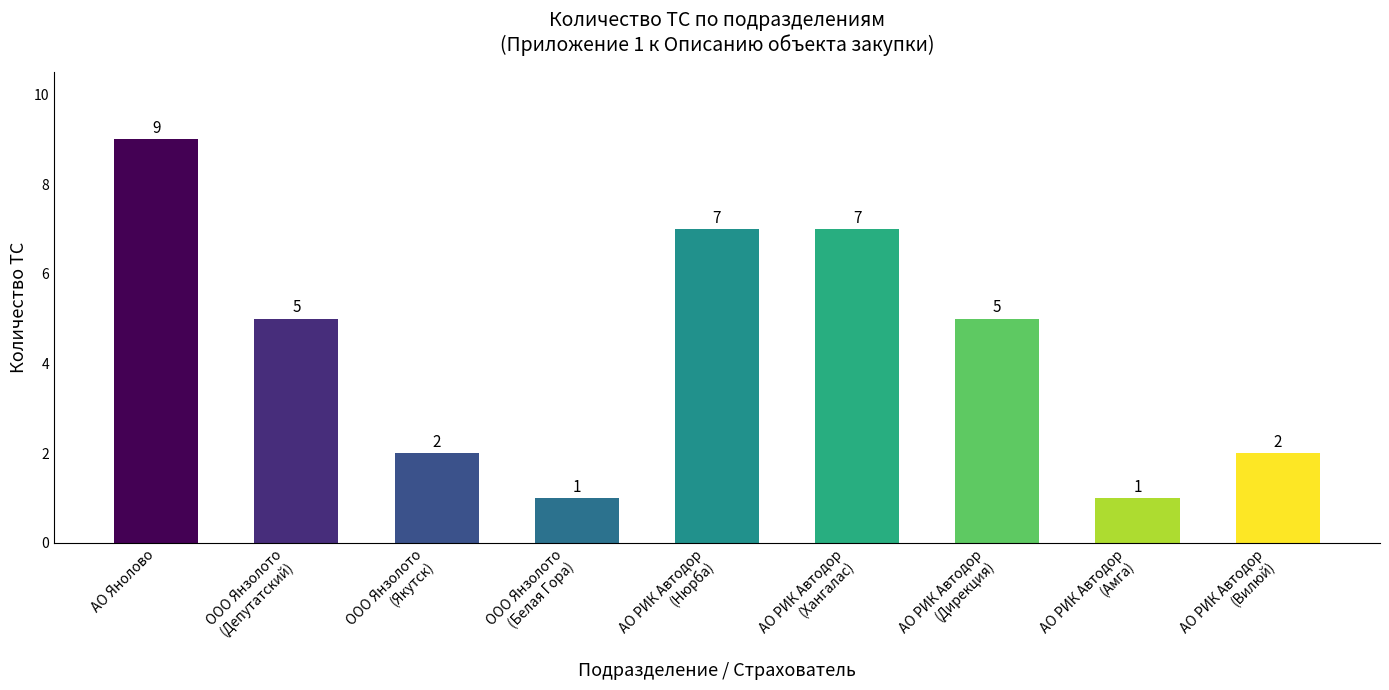

Which category has the highest value across all series?

АО Янолово